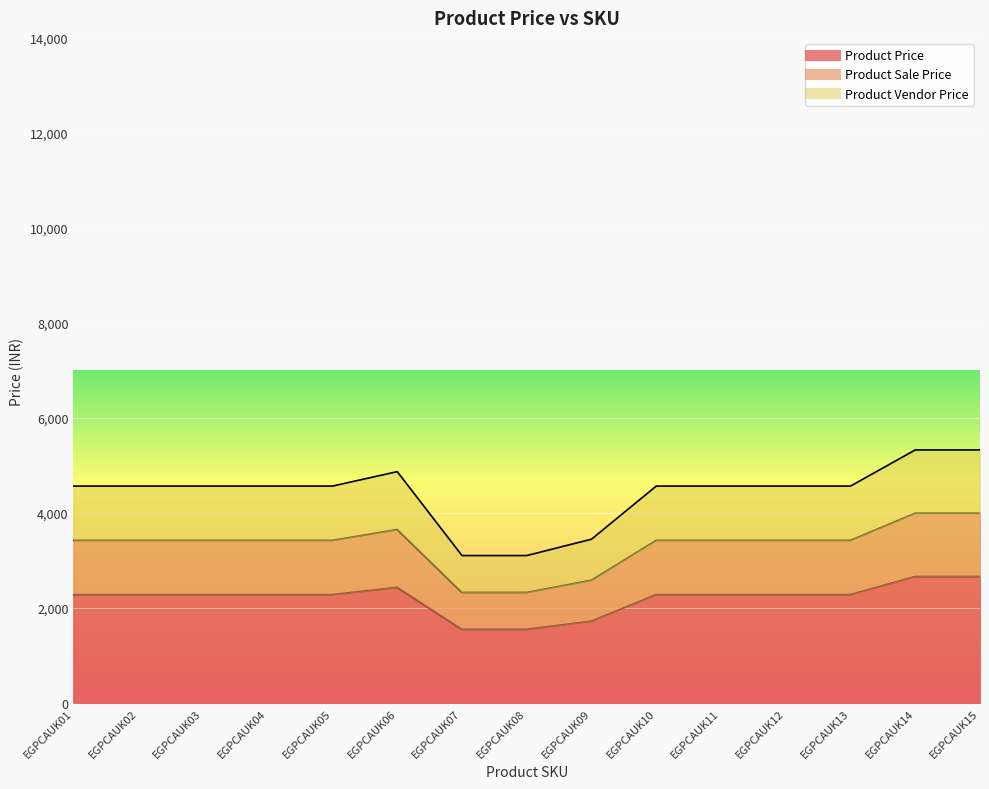

True or false: Product Sale Price has a value of 945.9 at EGPCAUK11.

False